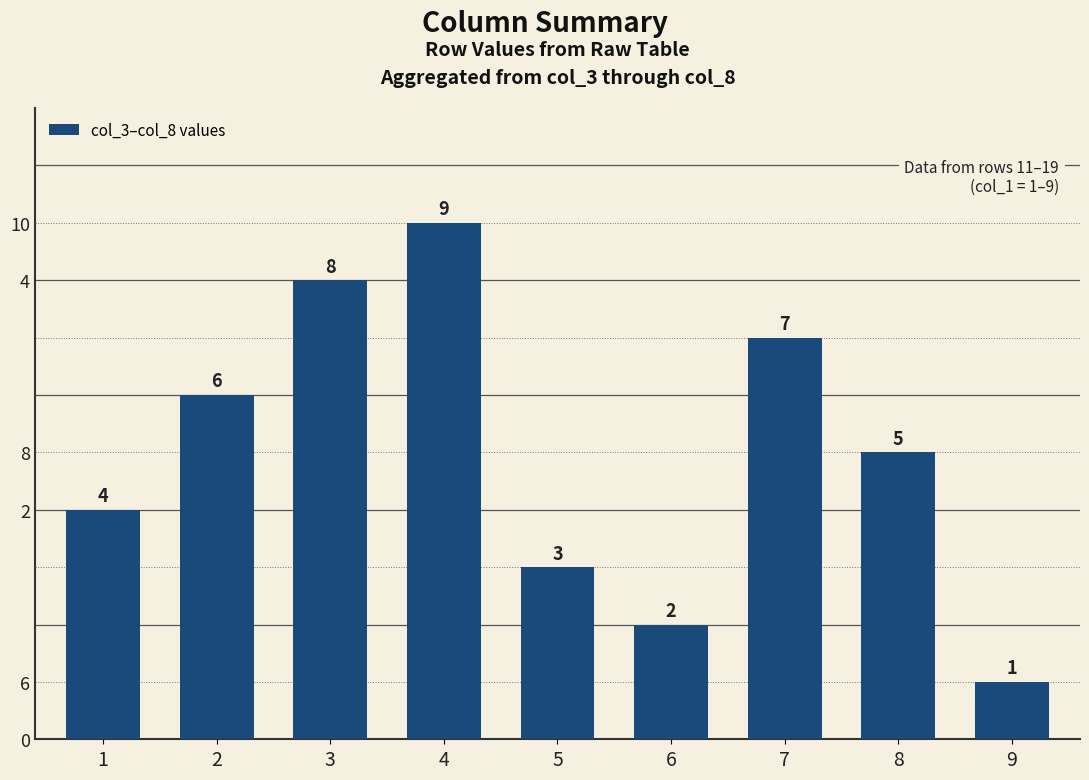

Are the bars horizontal?

No